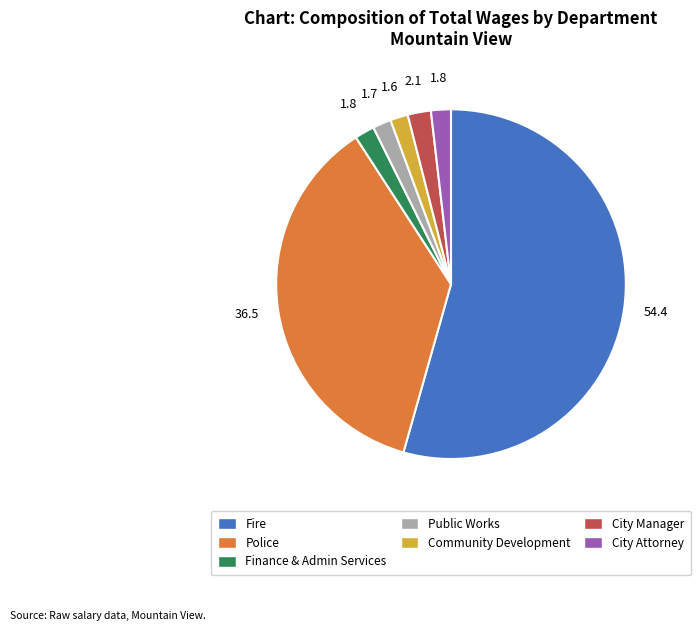

Is there any slice that represents more than half of the pie?

Yes